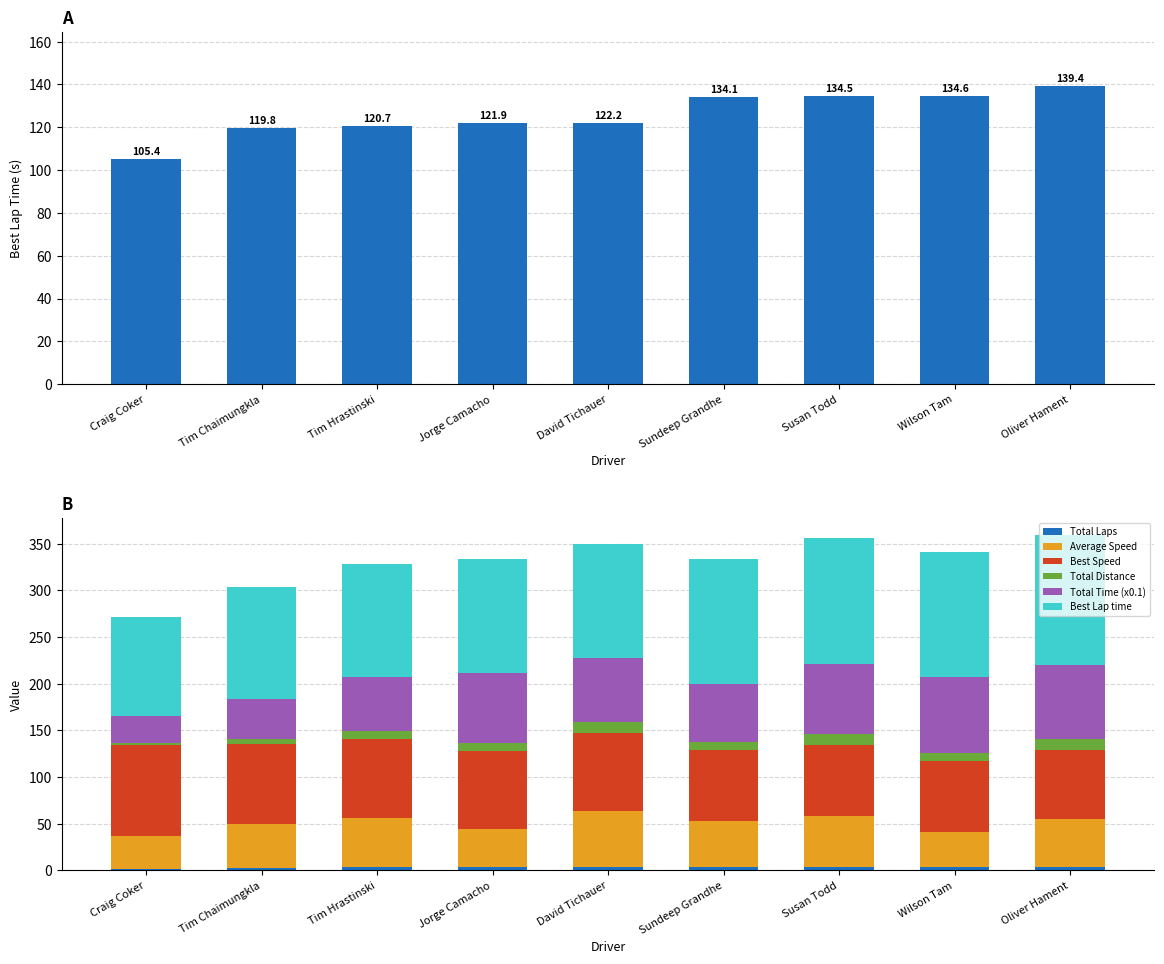

Reading right to left, extract all data points from this chart.

Best Lap time: Oliver Hament=139.4	Wilson Tam=134.6	Susan Todd=134.5	Sundeep Grandhe=134.1	David Tichauer=122.2	Jorge Camacho=121.9	Tim Hrastinski=120.7	Tim Chaimungkla=119.8	Craig Coker=105.4
Total Laps: Oliver Hament=4.0	Wilson Tam=3.0	Susan Todd=4.0	Sundeep Grandhe=3.0	David Tichauer=4.0	Jorge Camacho=3.0	Tim Hrastinski=3.0	Tim Chaimungkla=2.0	Craig Coker=1.0
Average Speed: Oliver Hament=51.4	Wilson Tam=37.8	Susan Todd=54.5	Sundeep Grandhe=49.7	David Tichauer=59.6	Jorge Camacho=40.7	Tim Hrastinski=52.7	Tim Chaimungkla=47.9	Craig Coker=35.6
Best Speed: Oliver Hament=73.6	Wilson Tam=76.2	Susan Todd=76.3	Sundeep Grandhe=76.5	David Tichauer=84.0	Jorge Camacho=84.1	Tim Hrastinski=85.0	Tim Chaimungkla=85.6	Craig Coker=97.4
Total Distance: Oliver Hament=11.4	Wilson Tam=8.6	Susan Todd=11.4	Sundeep Grandhe=8.6	David Tichauer=11.4	Jorge Camacho=8.6	Tim Hrastinski=8.6	Tim Chaimungkla=5.7	Craig Coker=2.8
Total Time (x0.1): Oliver Hament=79.8	Wilson Tam=81.4	Susan Todd=75.3	Sundeep Grandhe=61.9	David Tichauer=68.8	Jorge Camacho=75.5	Tim Hrastinski=58.5	Tim Chaimungkla=42.9	Craig Coker=28.9